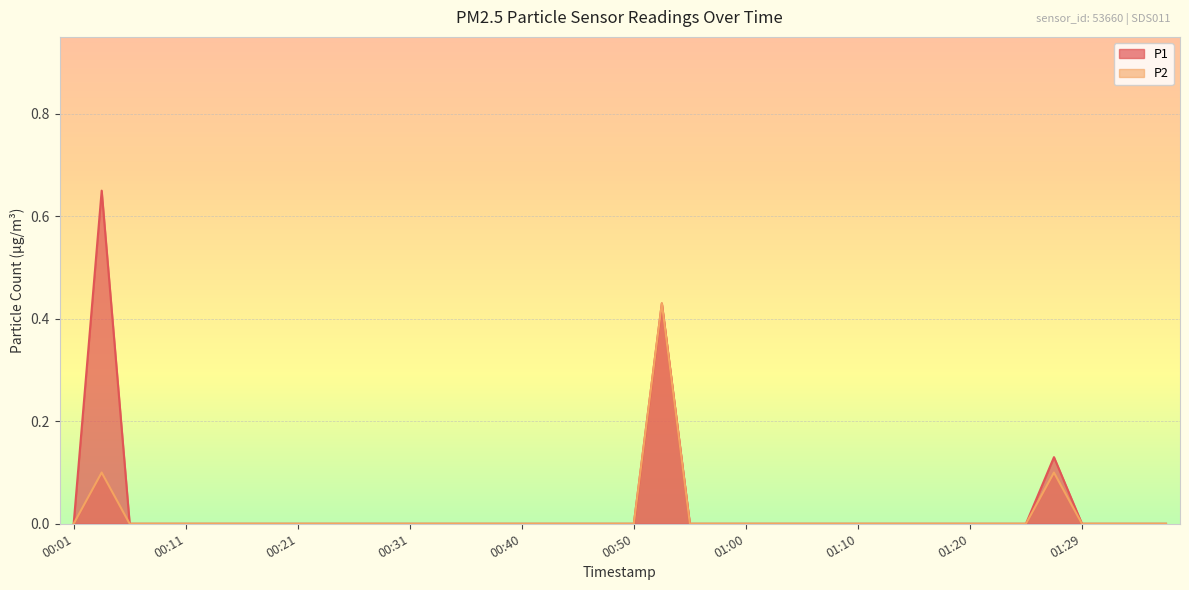

Is it true that P1 equals 0.0 at 01:07?

True